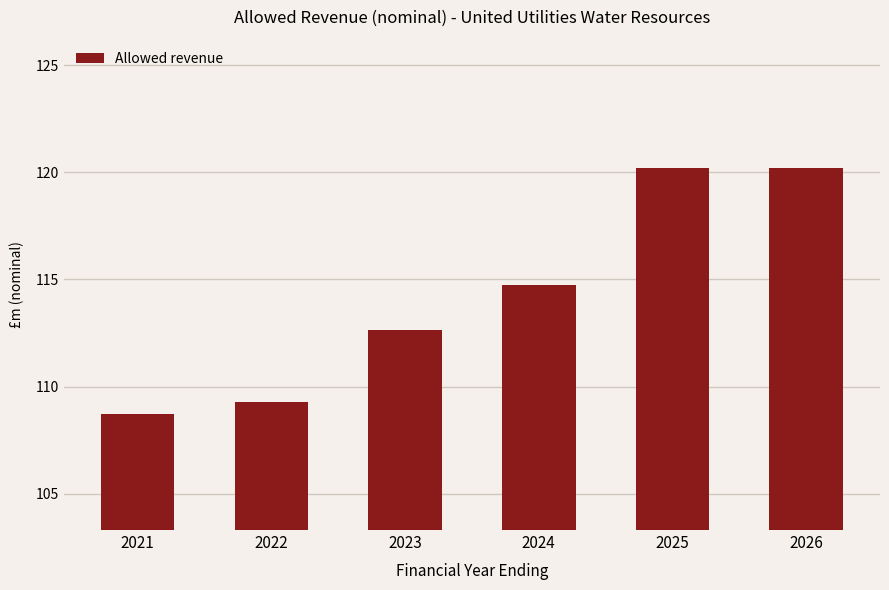

Between 2022 and 2023, which is larger?

2023